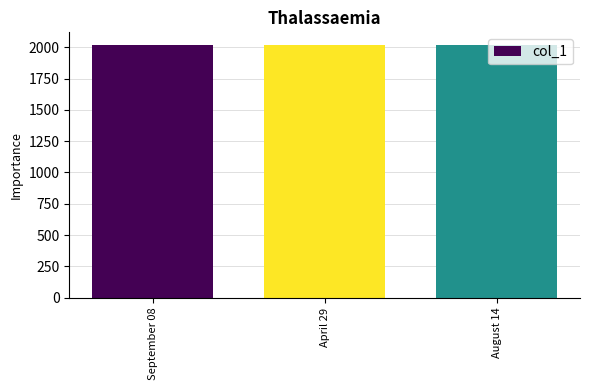

What position from the right is September 08?

3